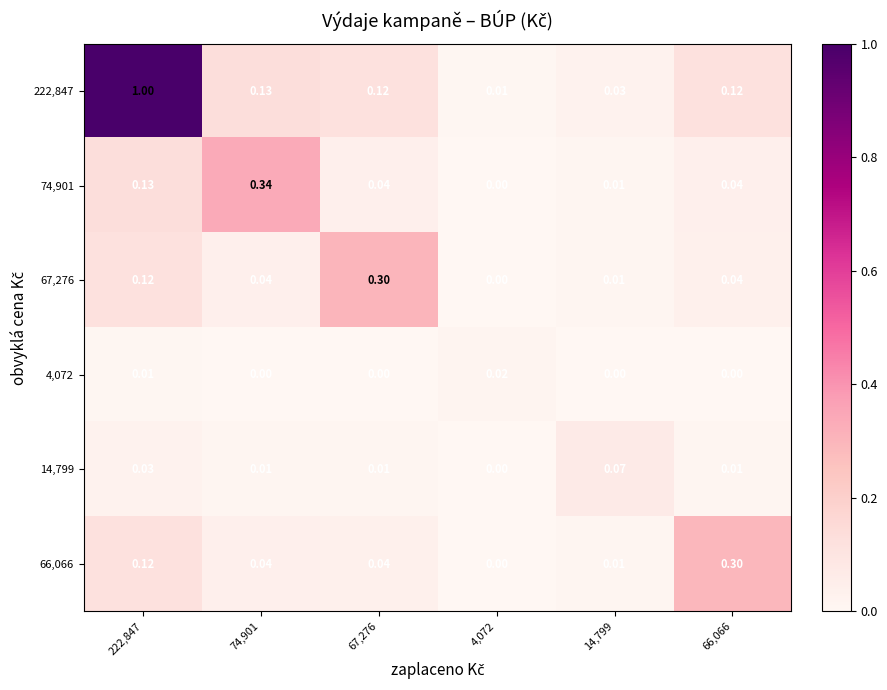

Is the value of 67,276 at 74,901 greater than the value of 14,799 at 4,072?

Yes